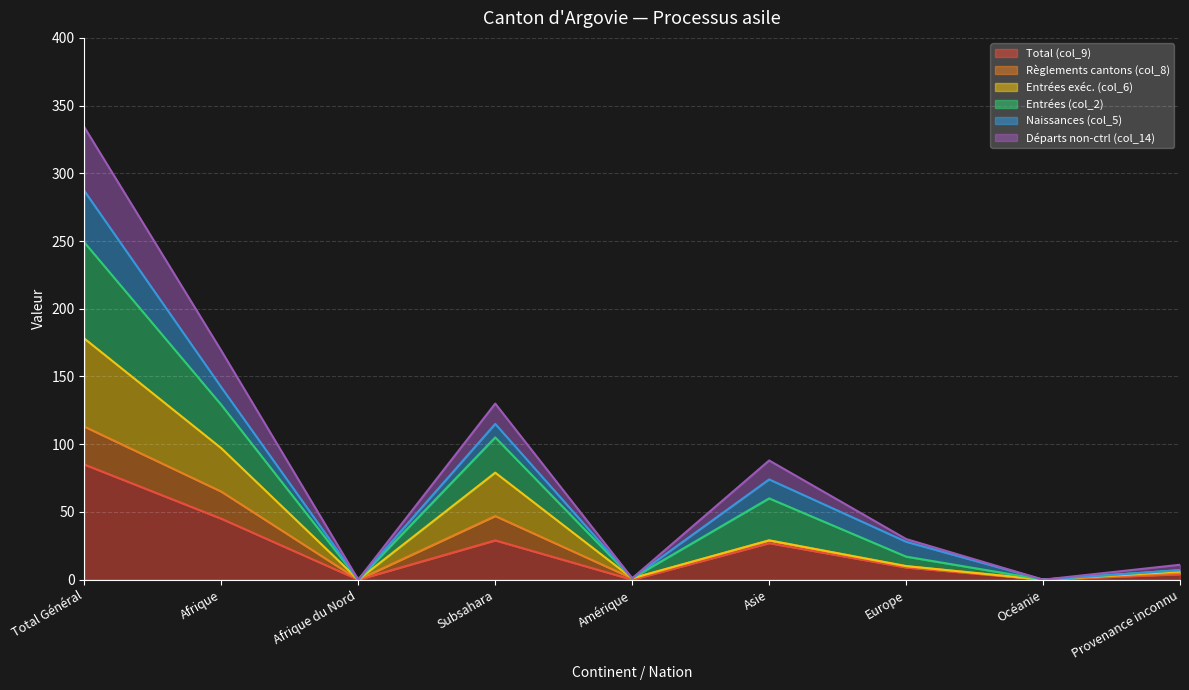

Which label corresponds to the largest value in the chart?

Total Général